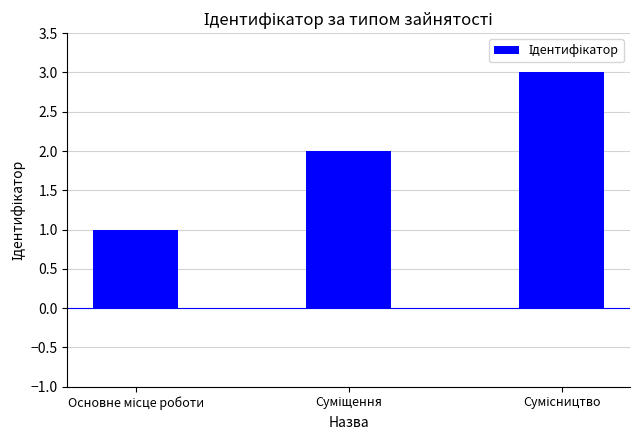

What is the sum of all values?

6